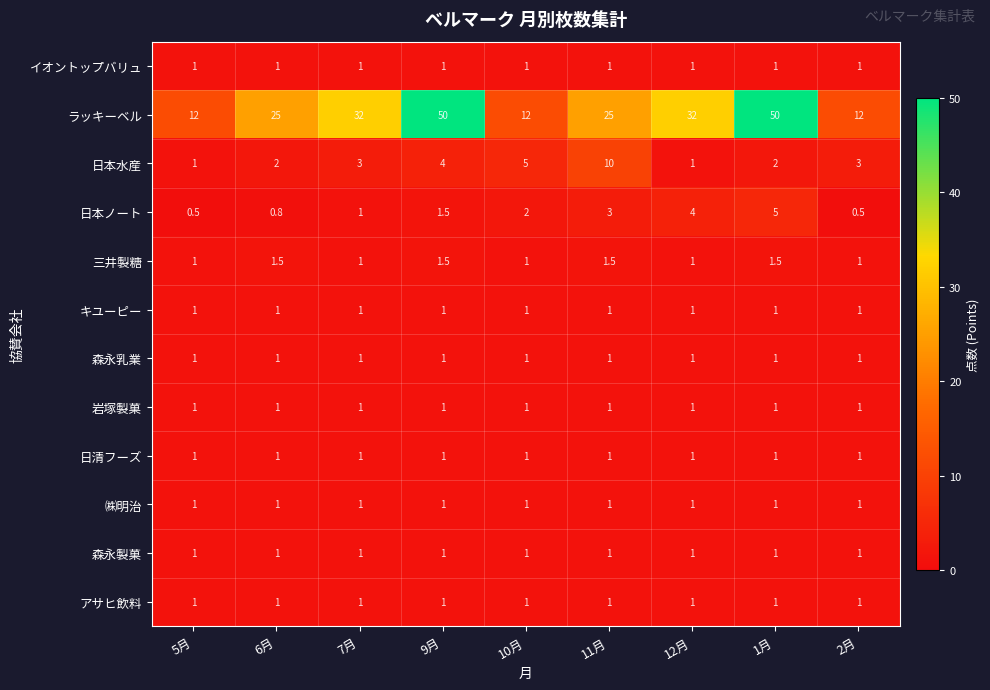

True or false: 森永製菓 has a value of 1.0 at 5月.

True